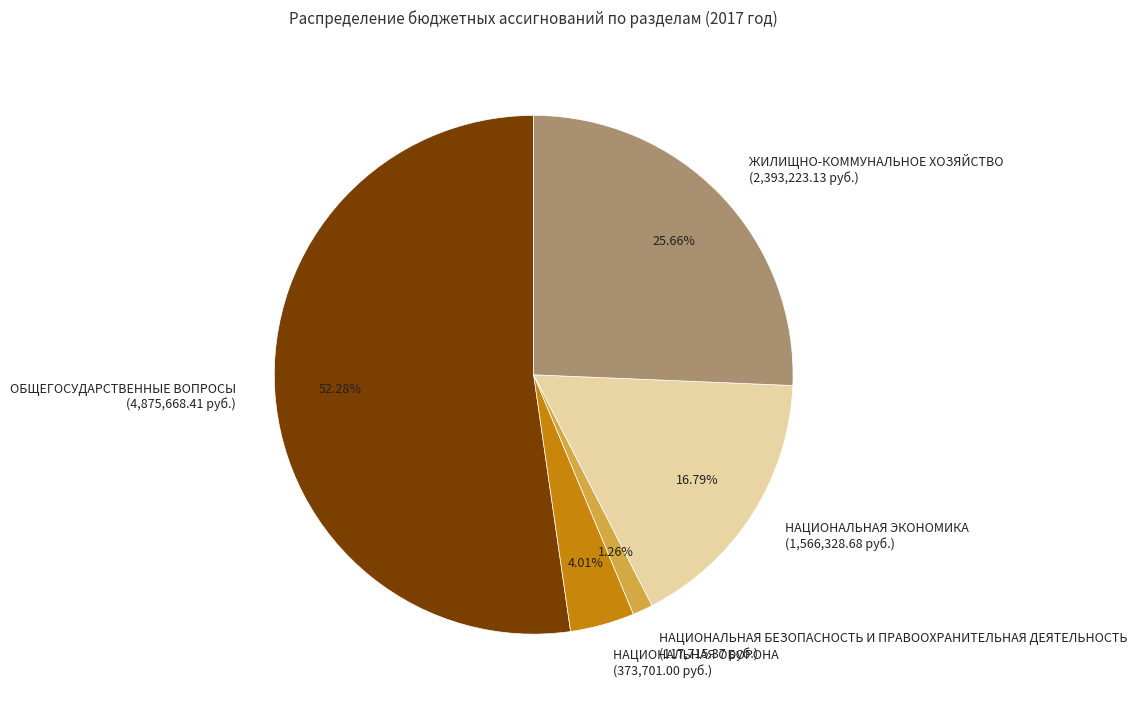

To the nearest percent, what portion does ЖИЛИЩНО-КОММУНАЛЬНОЕ ХОЗЯЙСТВО represent?

26%